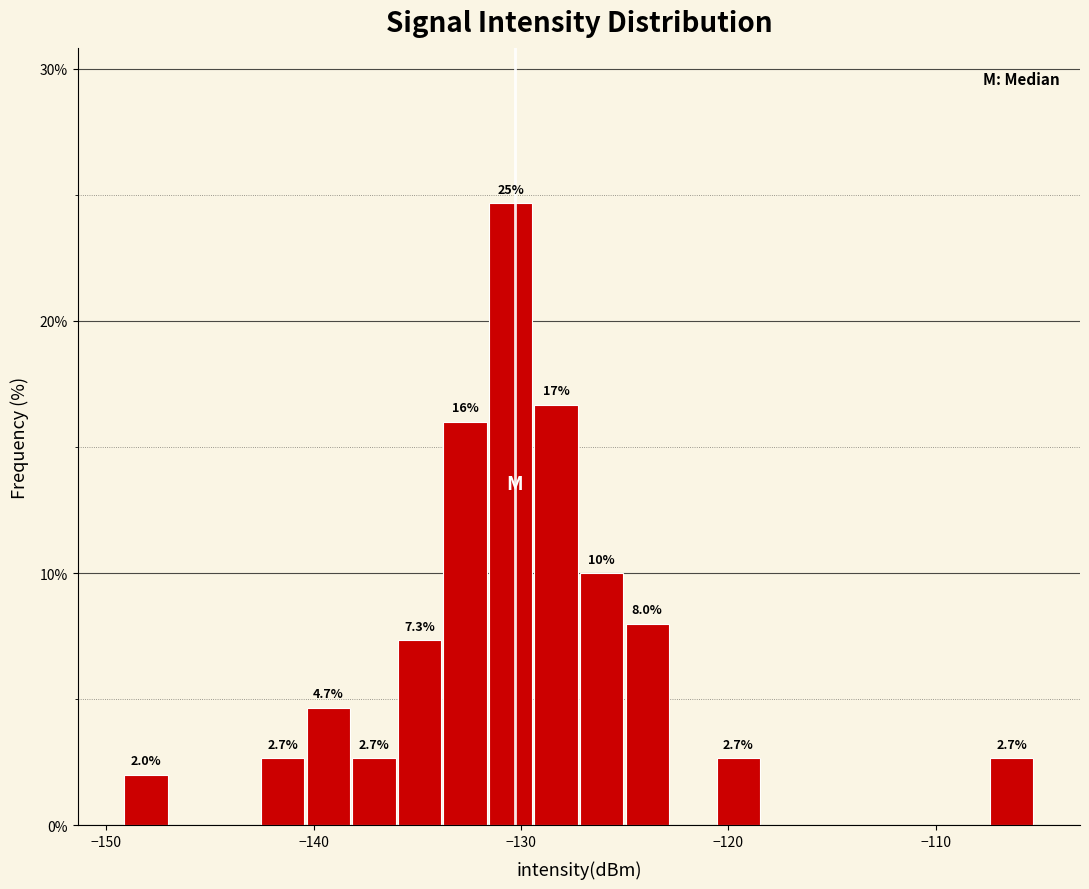

Around what value on the x-axis is the tallest bar? Give the approximate position of its centre, as read against the axis.

-131